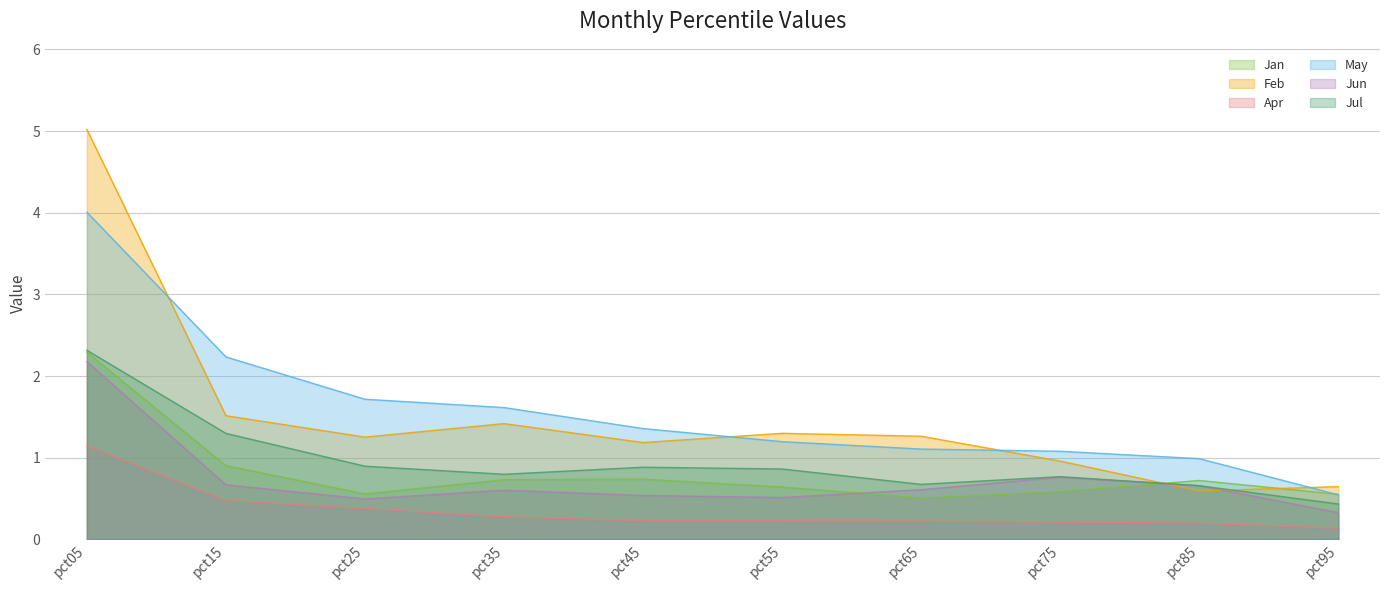

At which category does Feb reach its first local peak?

pct35